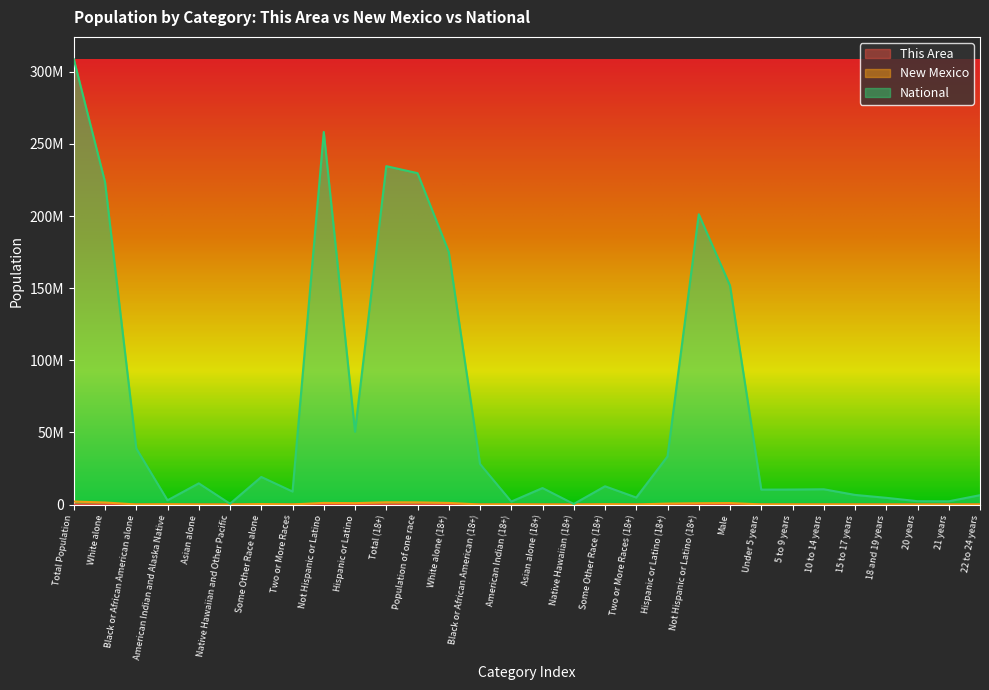

What is the value of the This Area point at the 20th from the left?

165